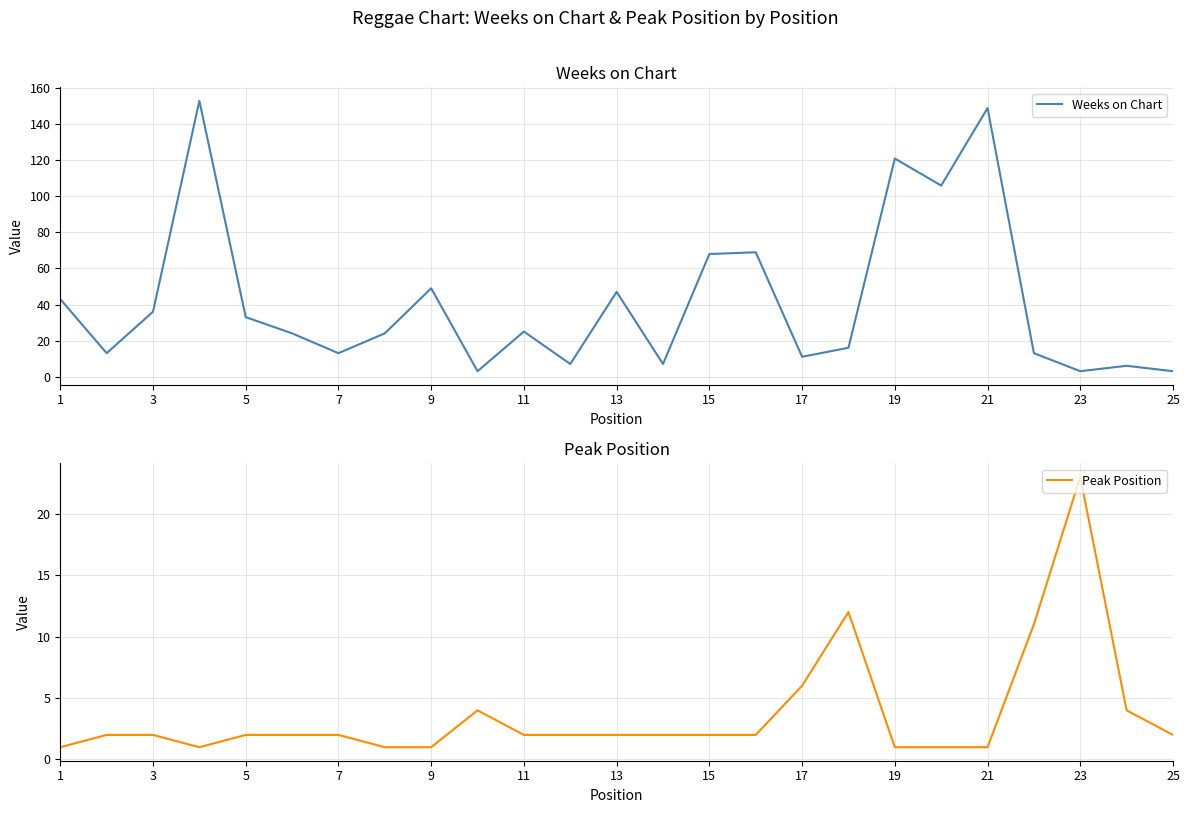

Is it true that Weeks on Chart equals 149 at 21?

True